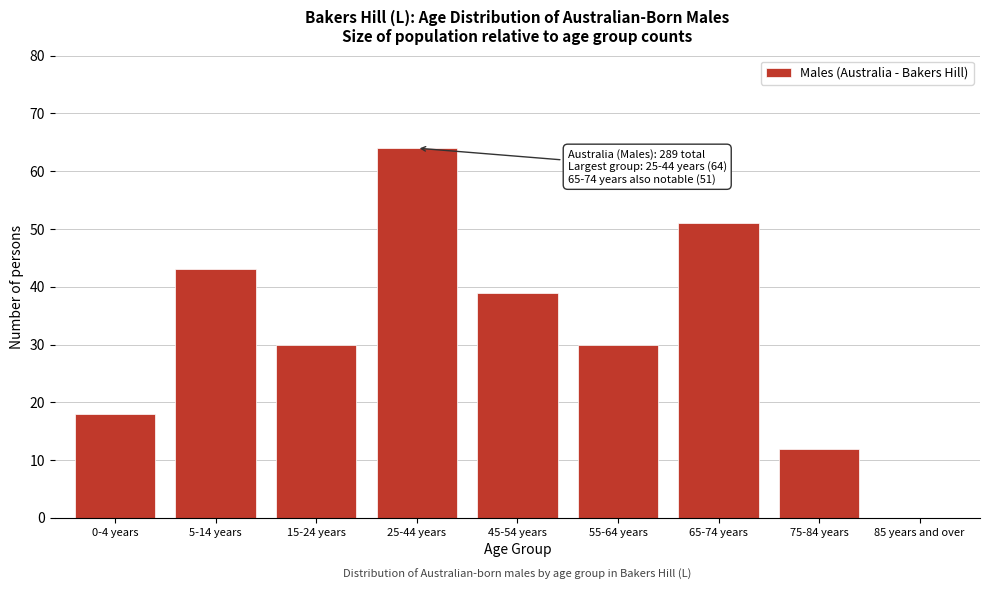

Reading right to left, transcribe all the data shown in this chart.

85 years and over=0	75-84 years=12	65-74 years=51	55-64 years=30	45-54 years=39	25-44 years=64	15-24 years=30	5-14 years=43	0-4 years=18